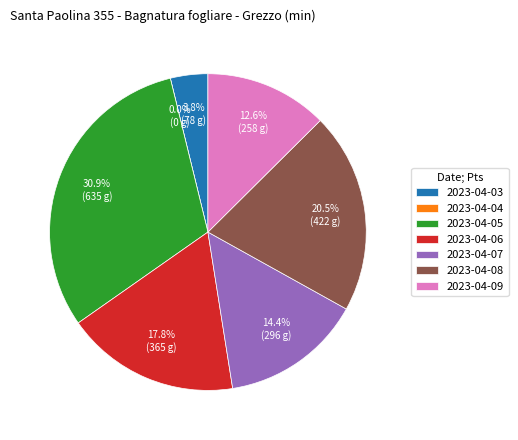

How many segments does this pie chart have?

7